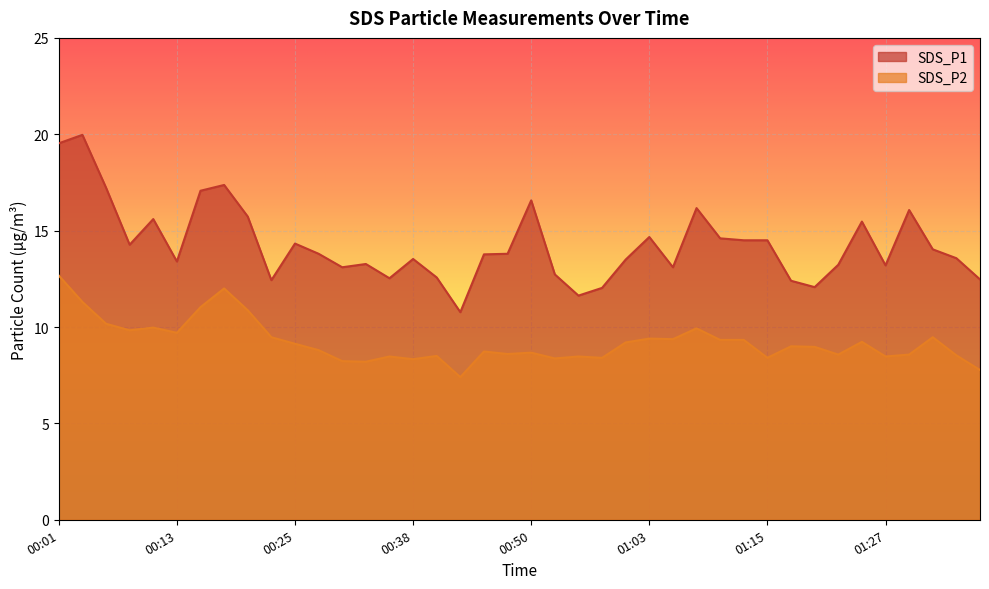

Where is the first local maximum for SDS_P2?

00:11